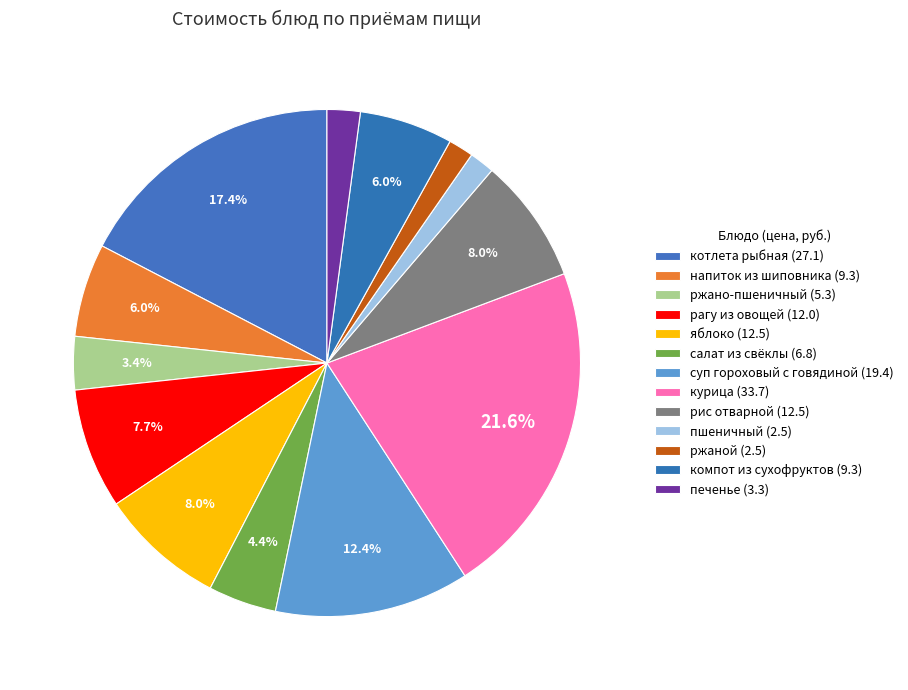

What percentage is the котлета рыбная slice, to the nearest percent?

17%